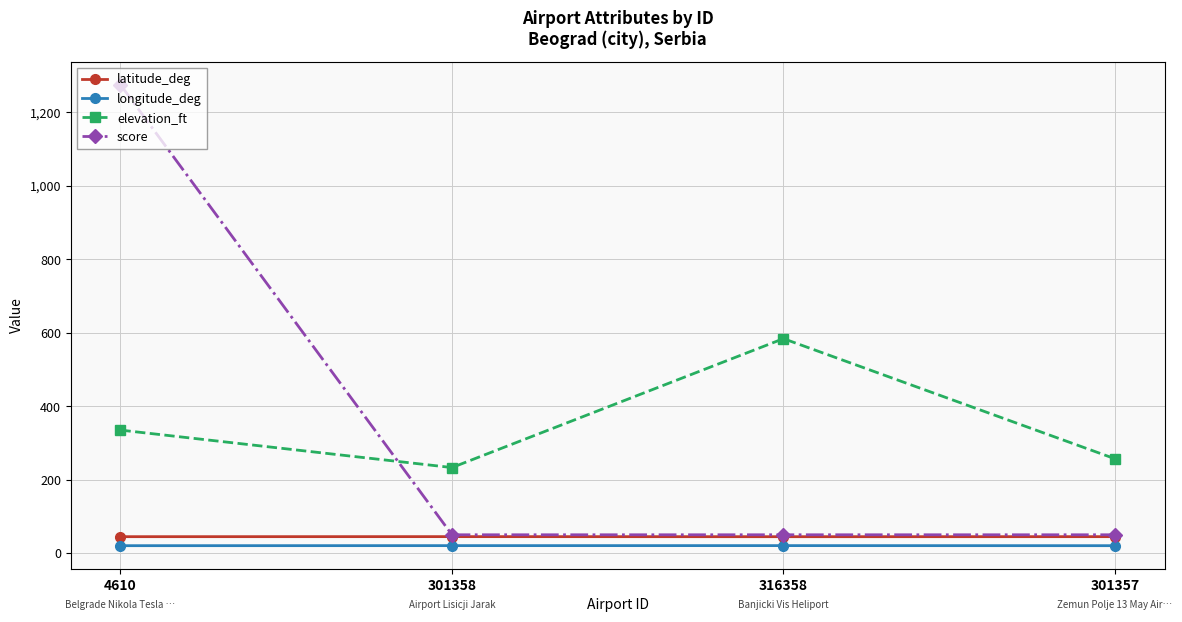

Which series changed the most between 4610 and 316358?

score